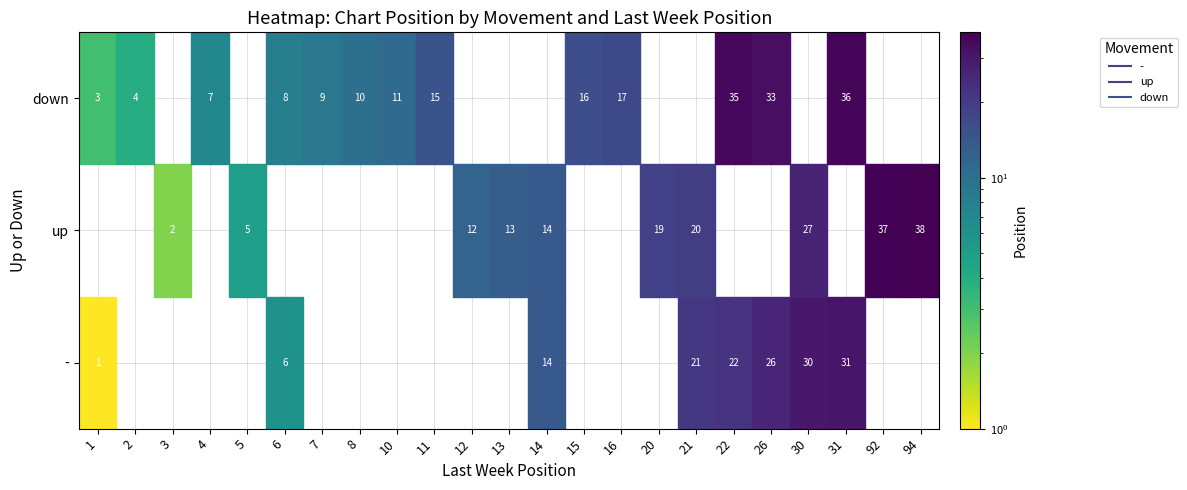

At which category is the sum across all series the highest?

31